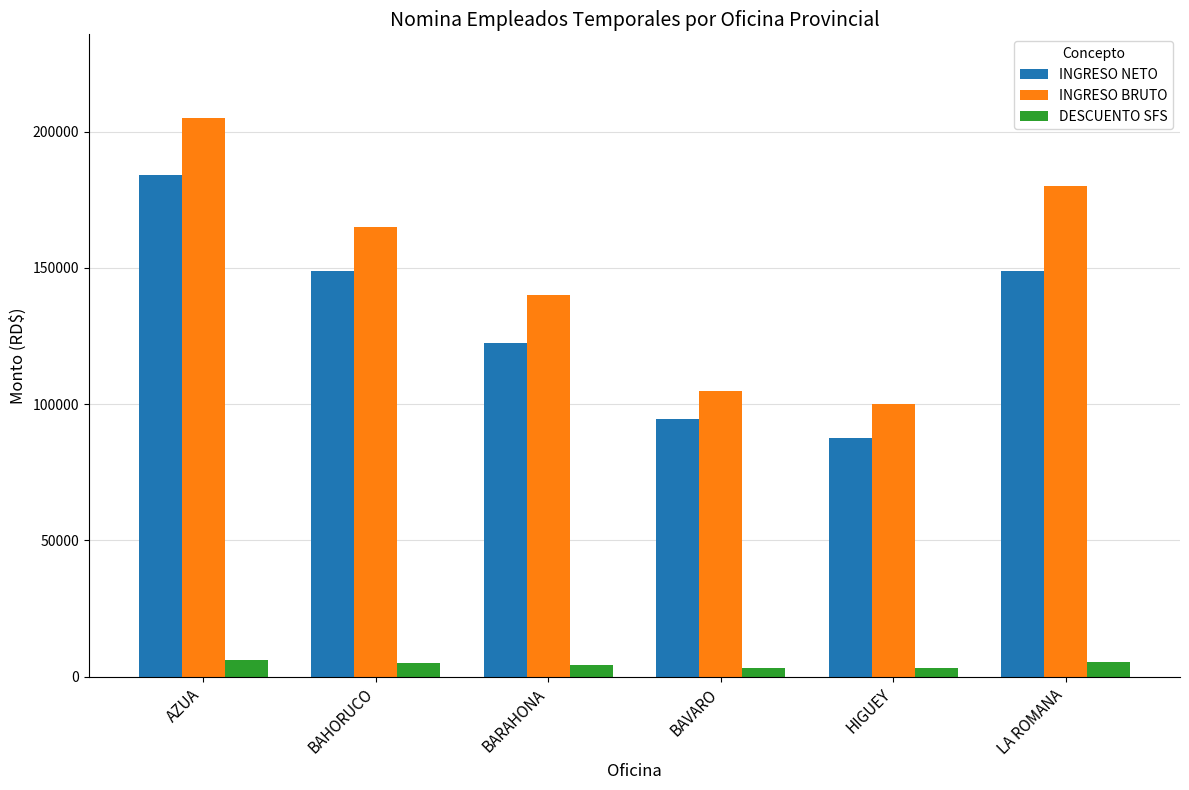

How many groups of bars are there?

6